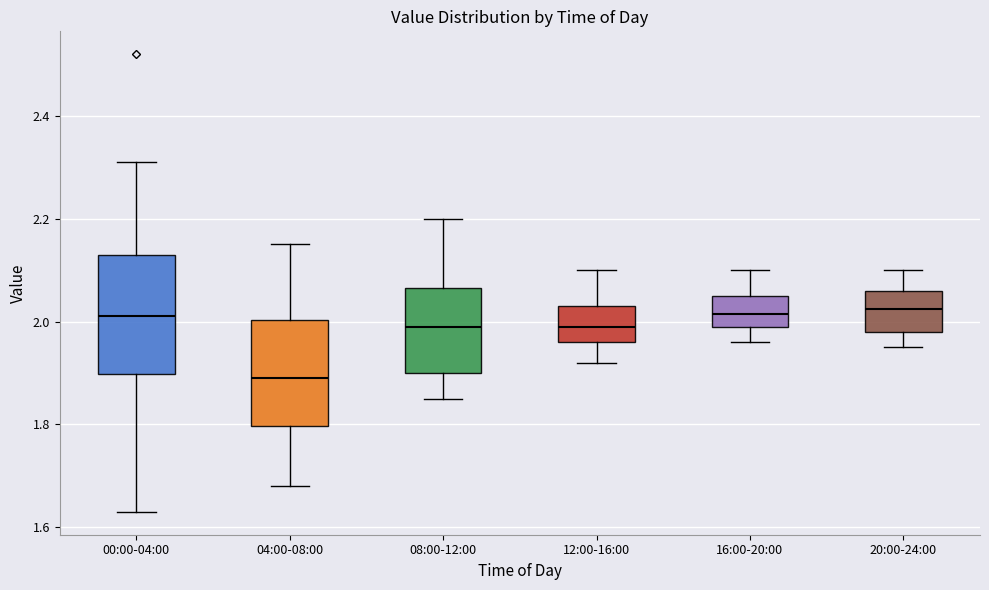

Reading left to right, transcribe this box plot: for each box, give where its median line is, the range the box spans, and where its two whiskers end, as read against the y-axis. The values are not printed on the chart, so give them approximately, as read against the axis.

00:00-04:00: median 2.02, box 1.90 to 2.14, whiskers 1.64 to 2.32
04:00-08:00: median 1.90, box 1.80 to 2.00, whiskers 1.68 to 2.16
08:00-12:00: median 2.00, box 1.90 to 2.06, whiskers 1.86 to 2.20
12:00-16:00: median 2.00, box 1.96 to 2.04, whiskers 1.92 to 2.10
16:00-20:00: median 2.02, box 2.00 to 2.06, whiskers 1.96 to 2.10
20:00-24:00: median 2.02, box 1.98 to 2.06, whiskers 1.96 to 2.10